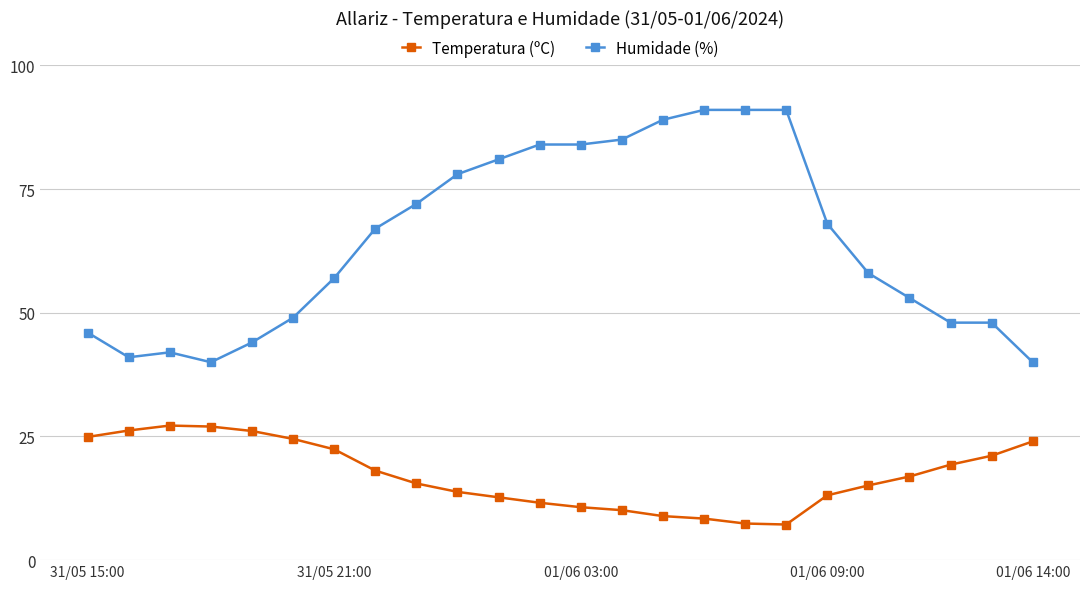

What is the difference between the second highest and minimum values in the Humidade (%) series?

51.0